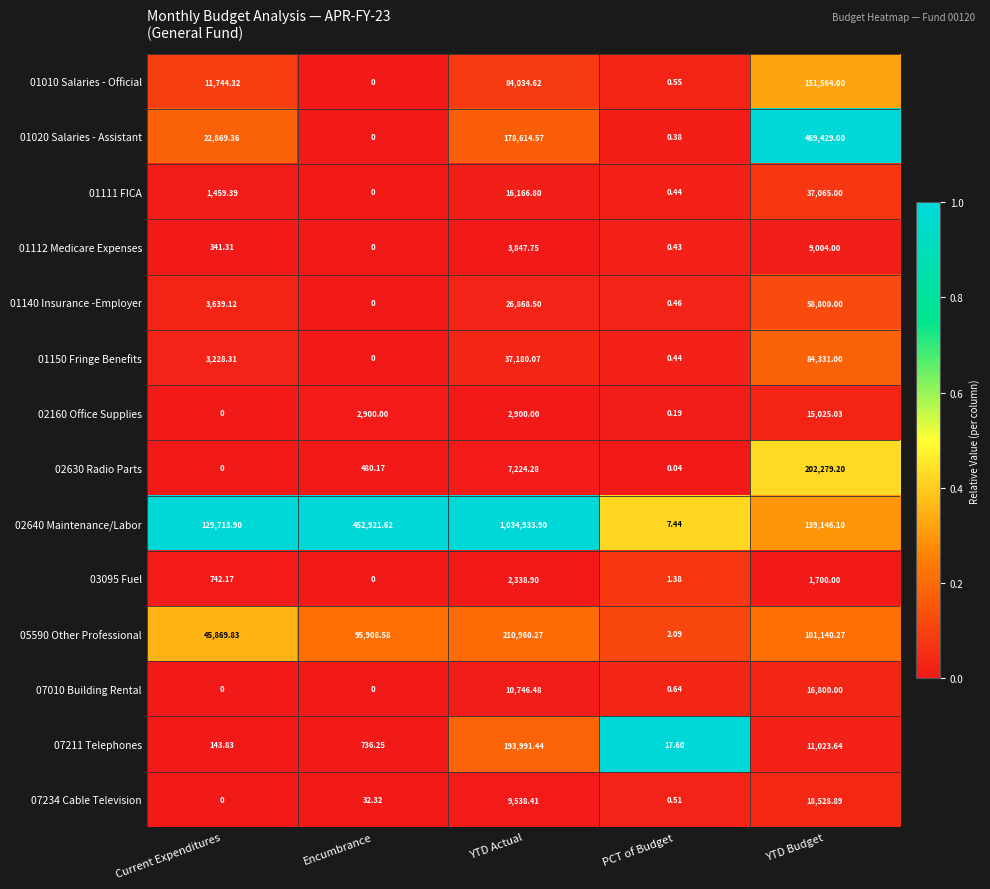

At which category is the sum across all series the highest?

YTD Actual